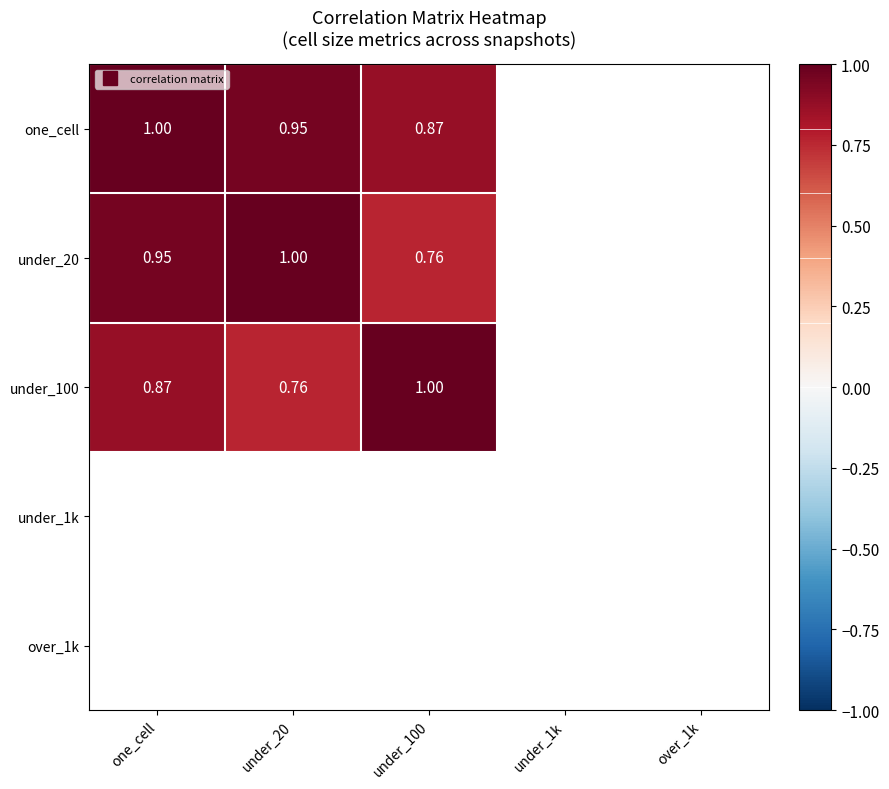

Rank the categories by under_100 value from lowest to highest.

under_20, one_cell, under_100, under_1k, over_1k